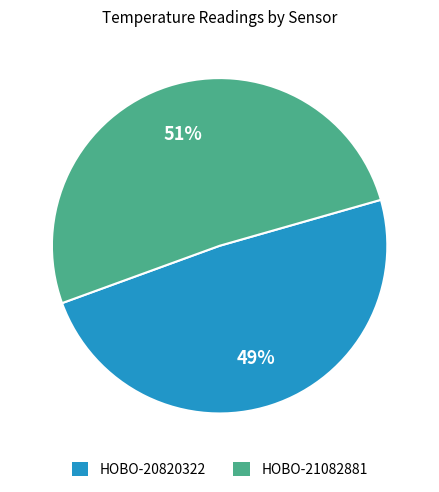

Count the number of slices in the pie.

2